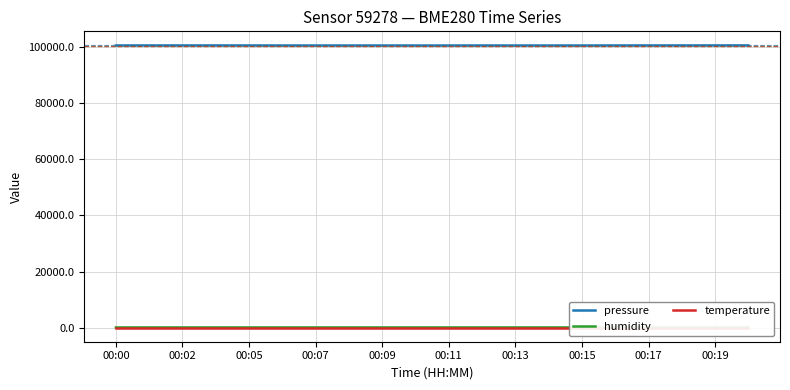

In pressure, how many points are lower than both neighbors (excluding endpoints)?

3